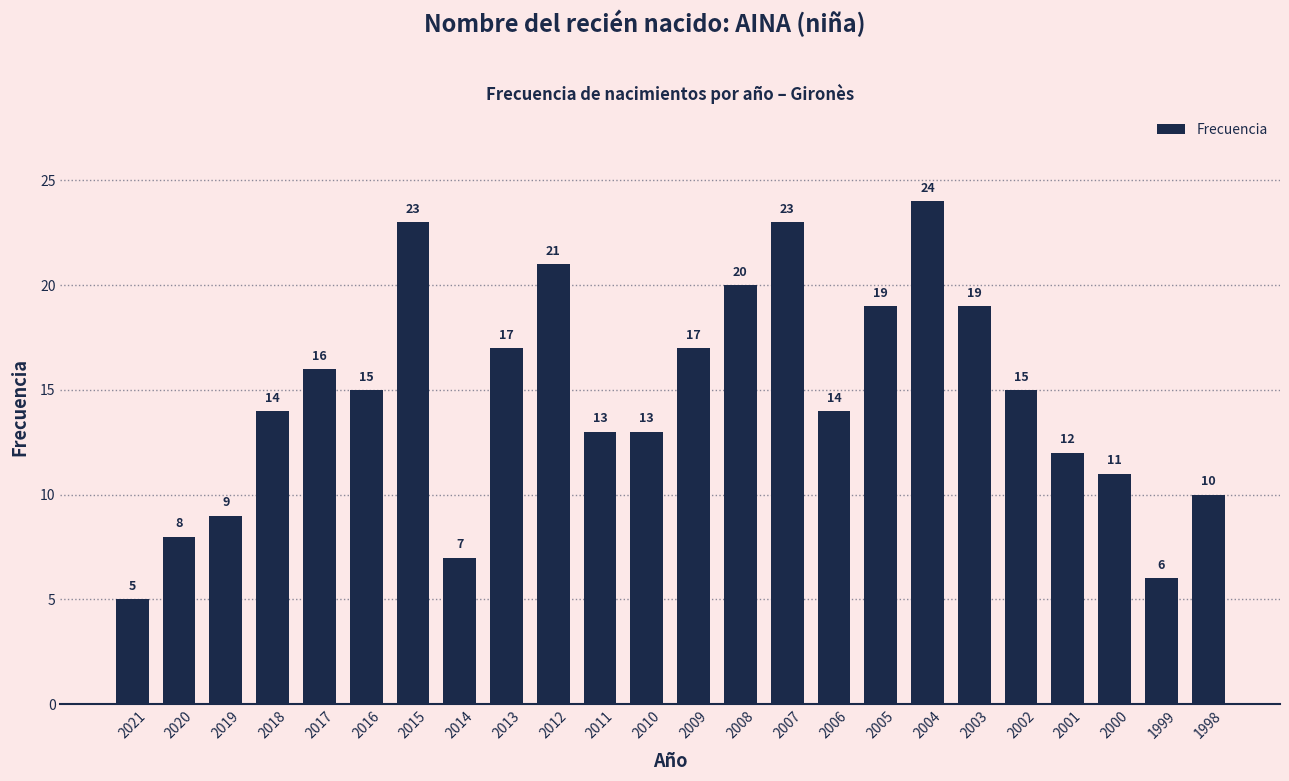

What is the difference between the values at 2014 and 2021?

2